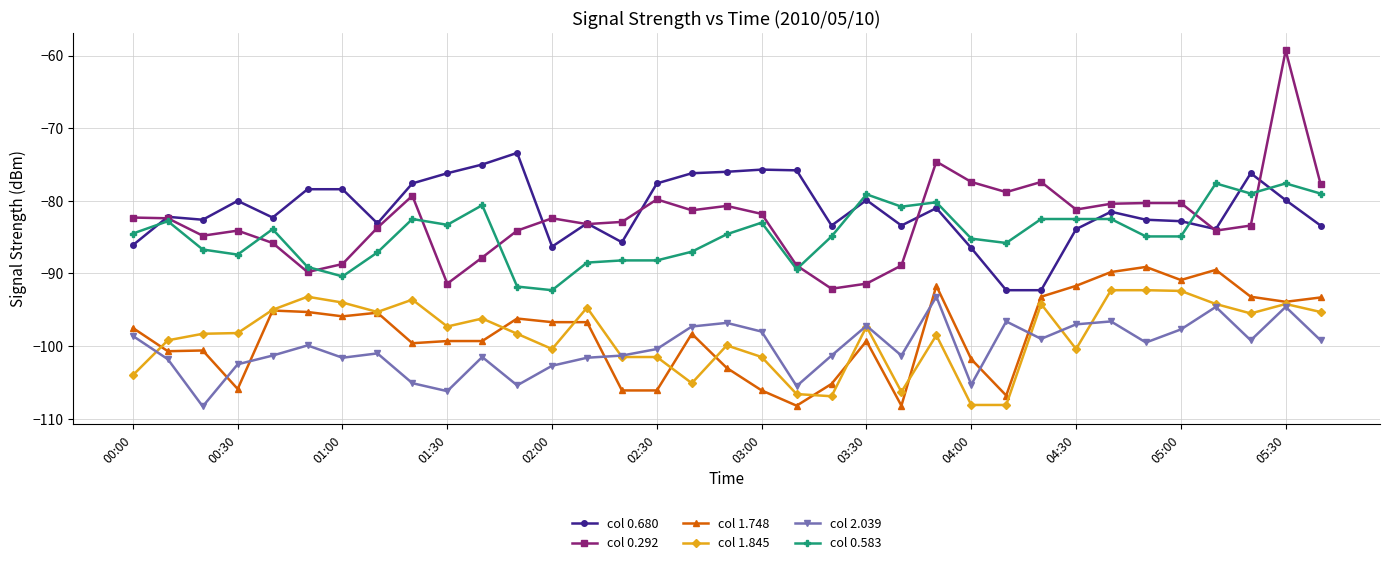

What is the smallest value displayed?

-108.3